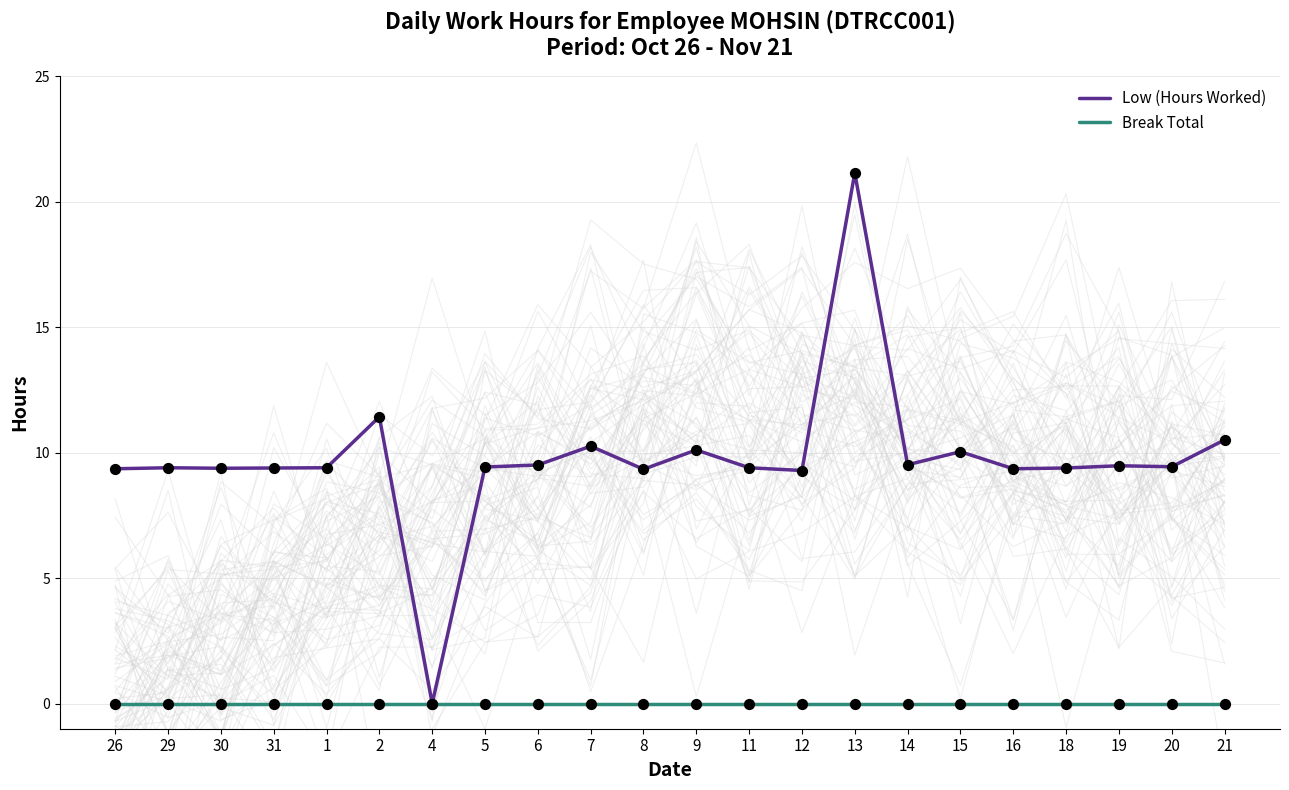

What are all the series names shown in the legend?

Low (Hours Worked), Break Total